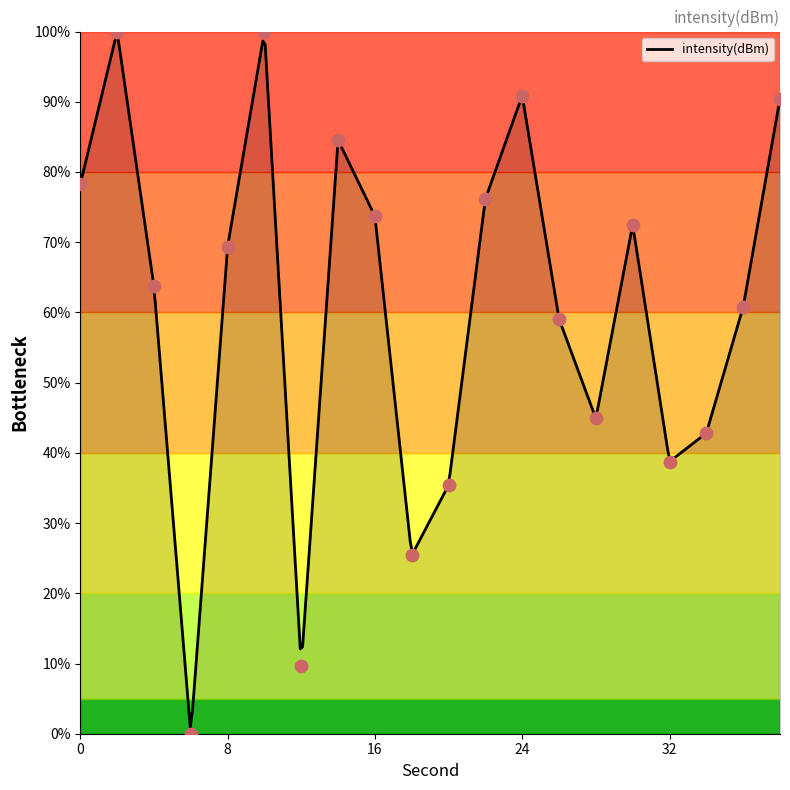

What is the change in value from 6 to 28?

+44.9